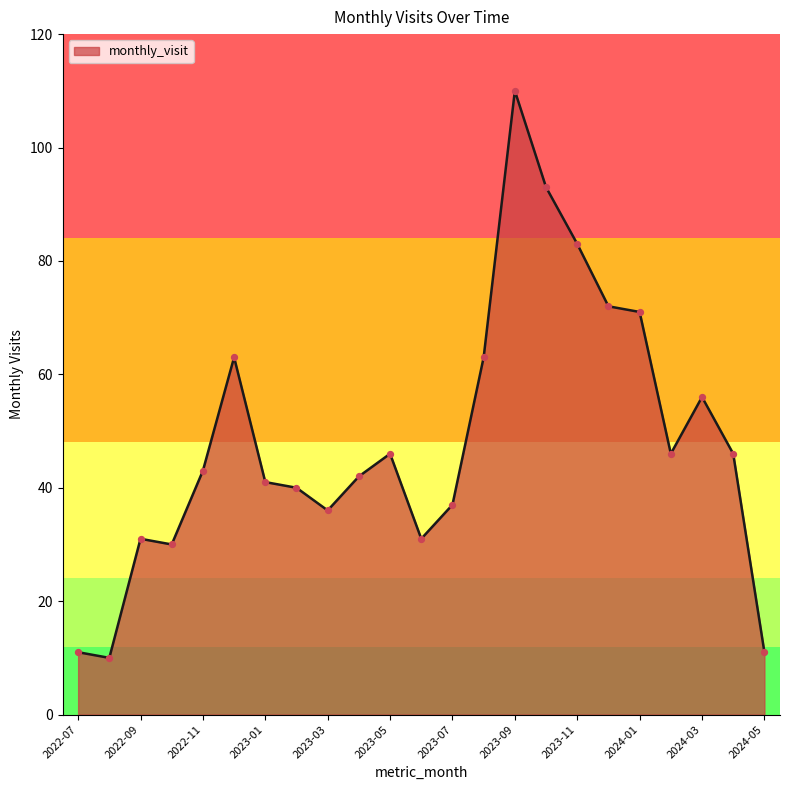

What is the greatest value displayed?

110